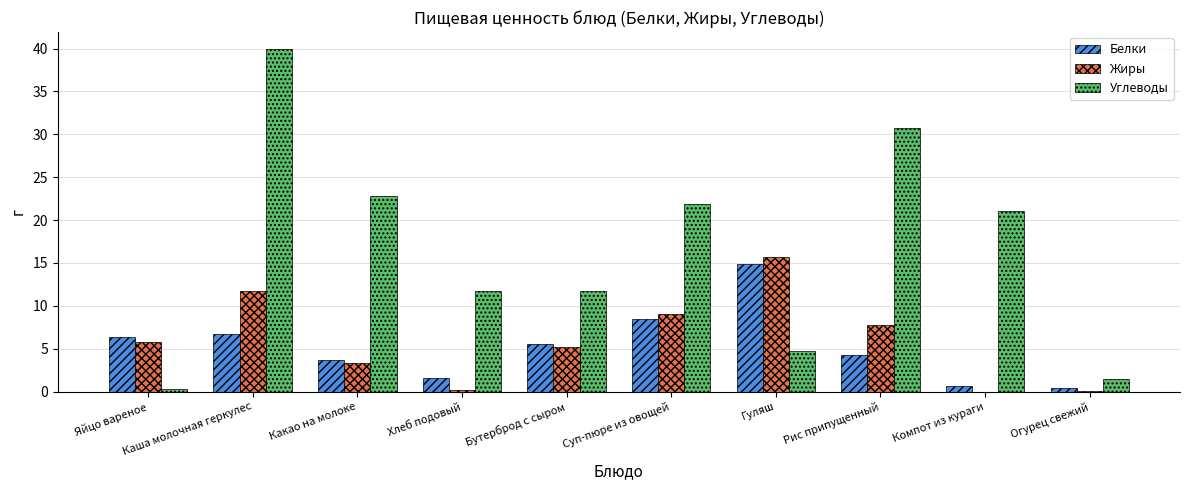

At which label does Углеводы reach its peak?

Каша молочная геркулес